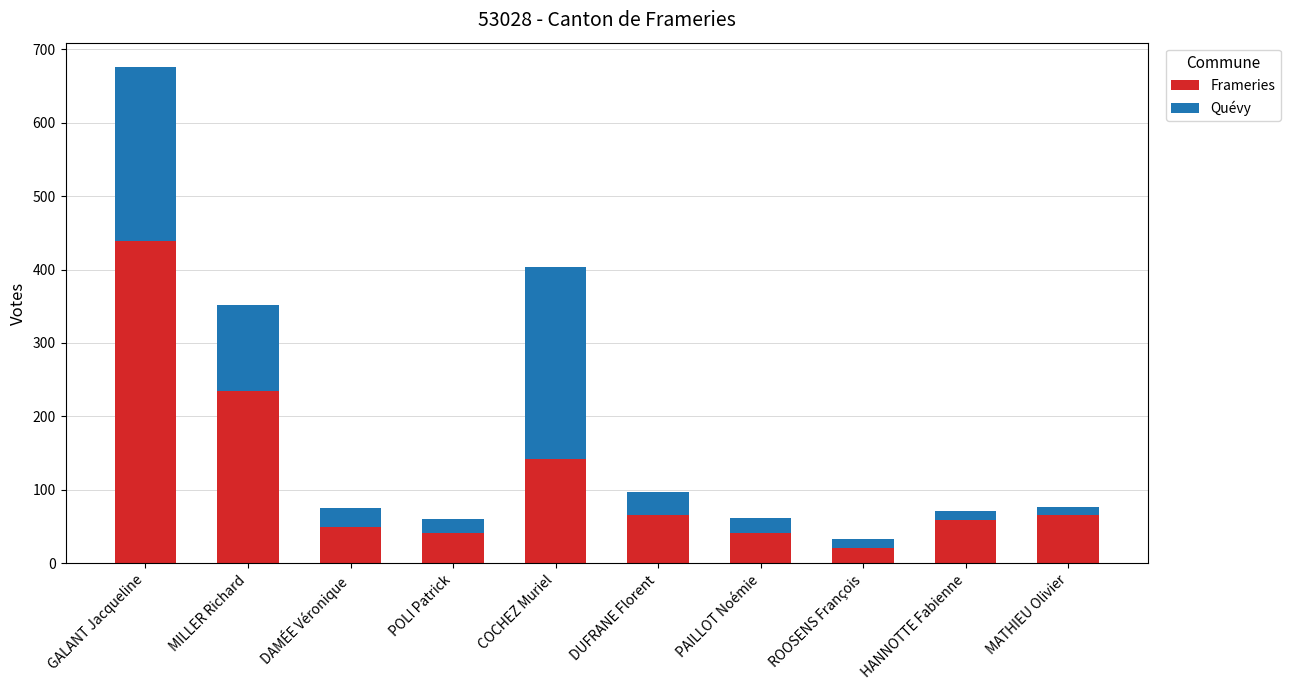

At which category is the sum across all series the highest?

GALANT Jacqueline